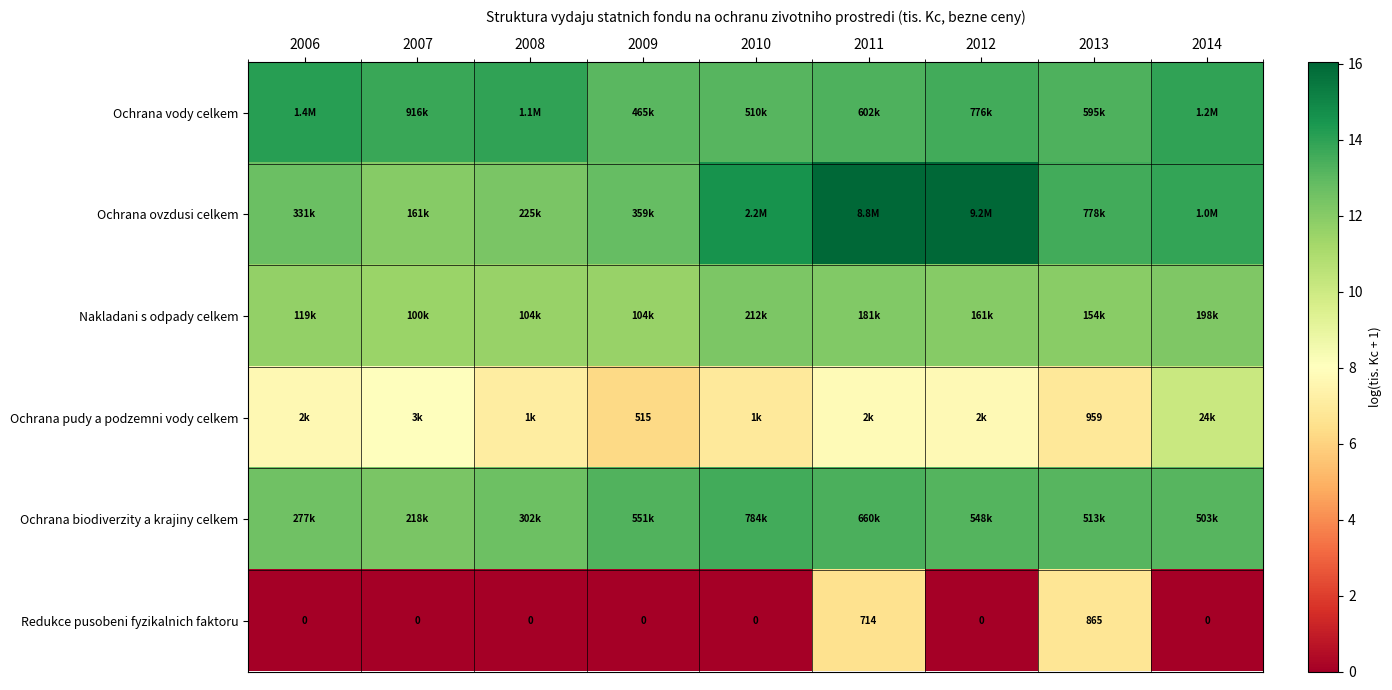

What is the average value of the Nakladani s odpady celkem series?

11.9